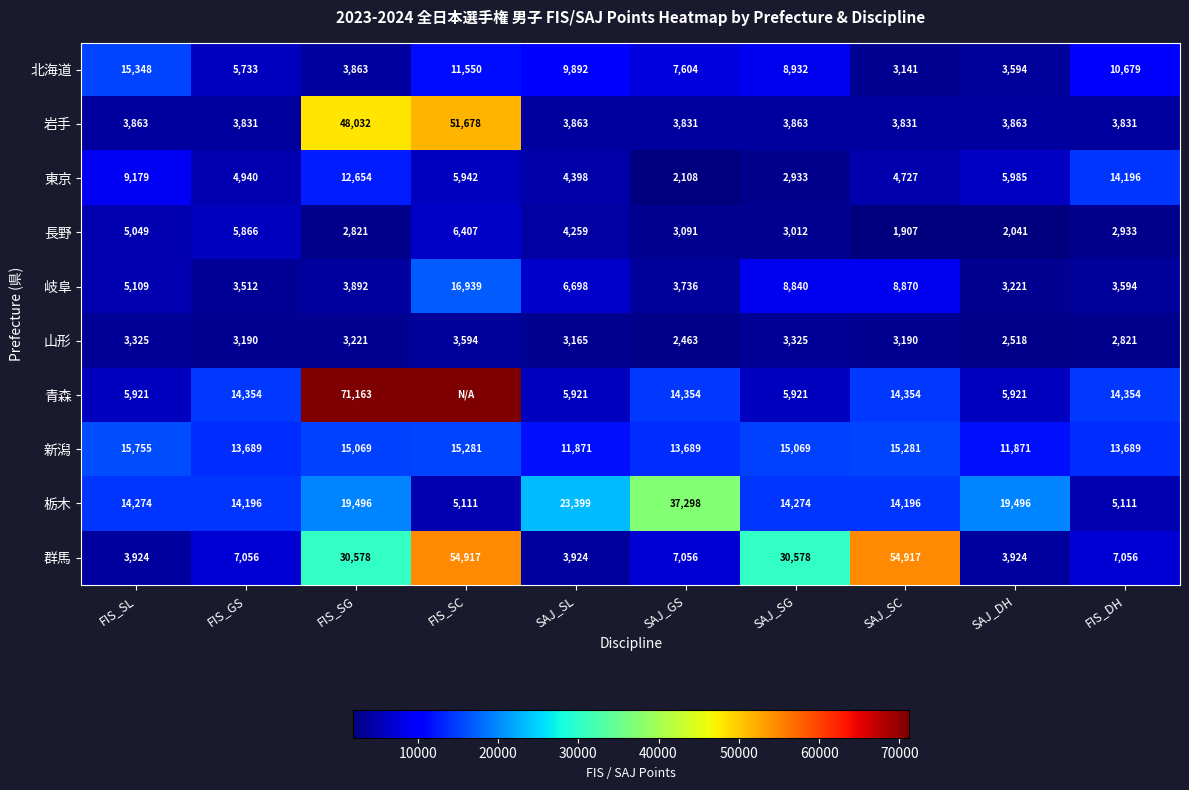

At which label is 岐阜 closest to 10080?

SAJ_SC